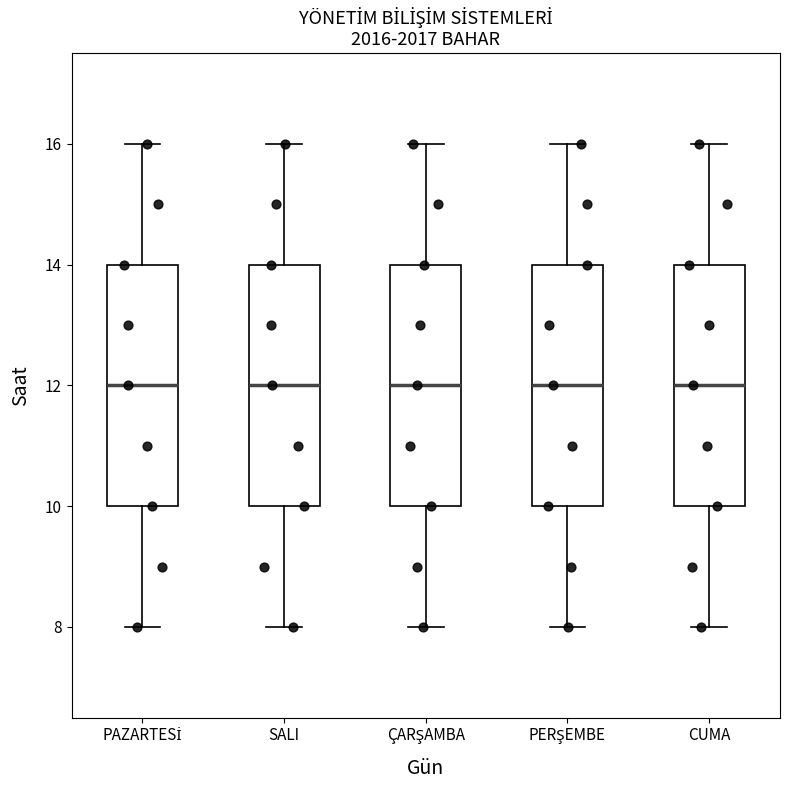

Reading left to right, read every box against the y-axis: the position of its median line, the range the box covers, and the ends of its whiskers. The values are not printed on the chart, so give them approximately, as read against the axis.

PAZARTESİ: median 12, box 10 to 14, whiskers 8 to 16
SALI: median 12, box 10 to 14, whiskers 8 to 16
ÇARŞAMBA: median 12, box 10 to 14, whiskers 8 to 16
PERŞEMBE: median 12, box 10 to 14, whiskers 8 to 16
CUMA: median 12, box 10 to 14, whiskers 8 to 16